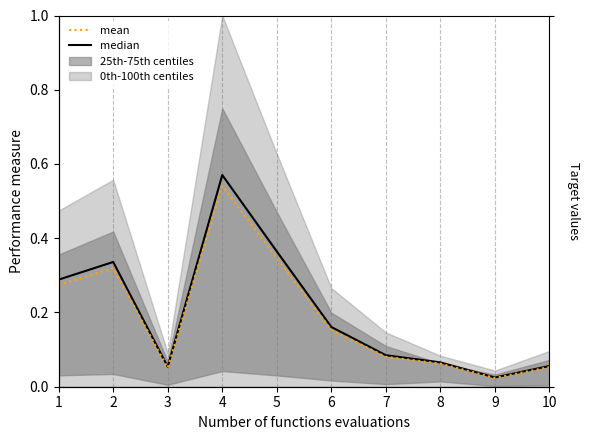

What is the difference between the maximum and second lowest values in the median series?

0.5